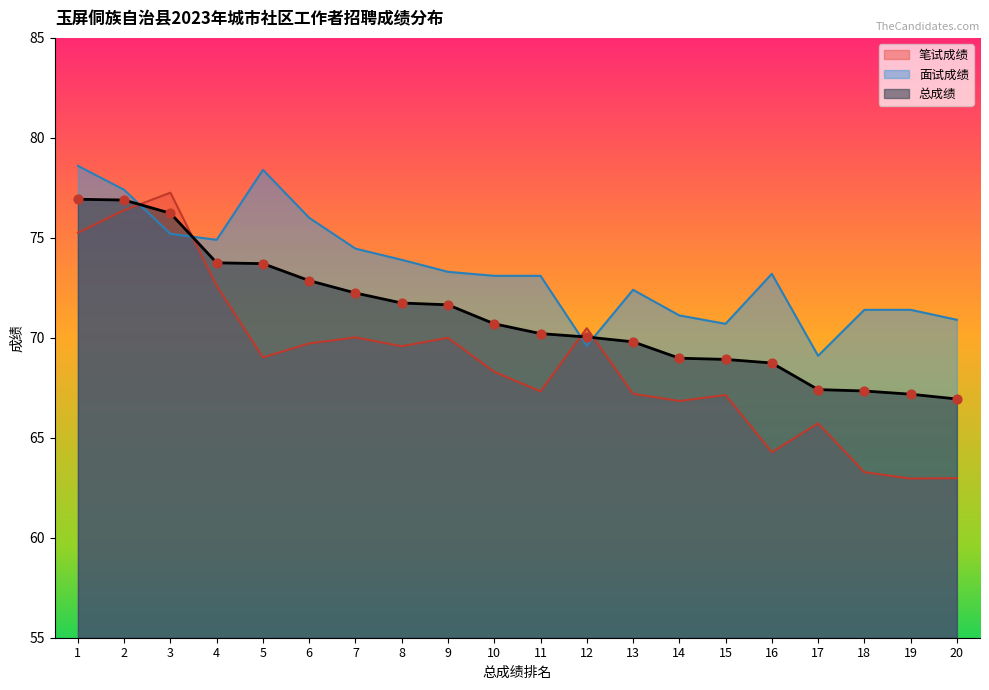

Is the value of 笔试成绩 at 18 greater than the value of 面试成绩 at 20?

No